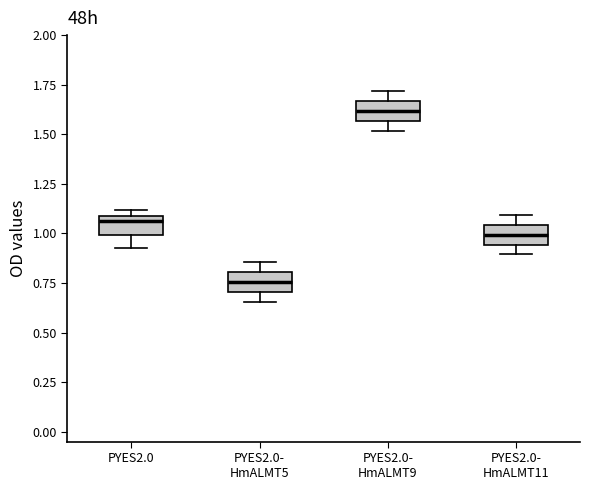

Which box's median line is the lowest?

PYES2.0- HmALMT5